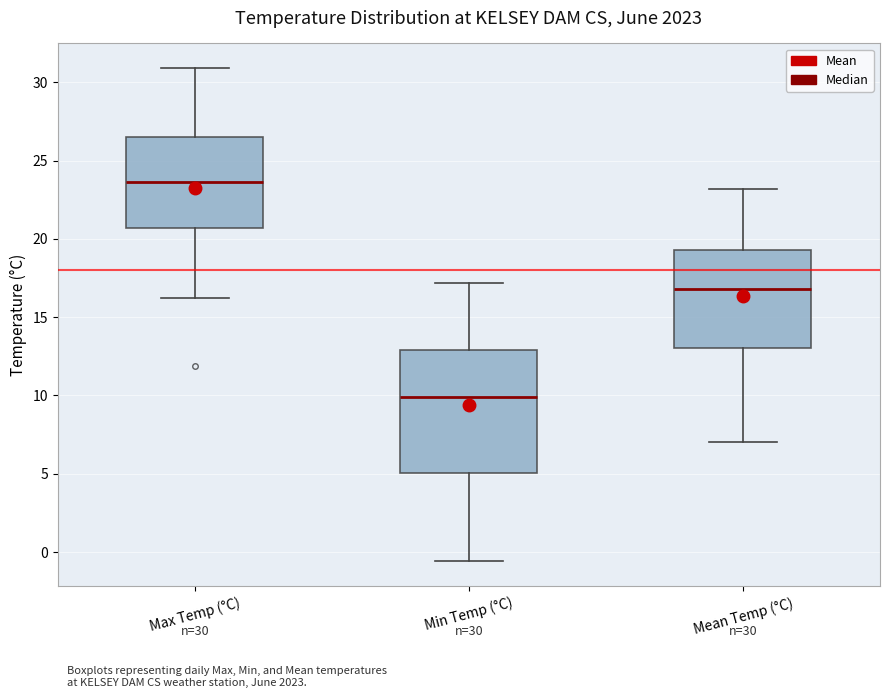

Which box has the highest median line?

Max Temp (°C)